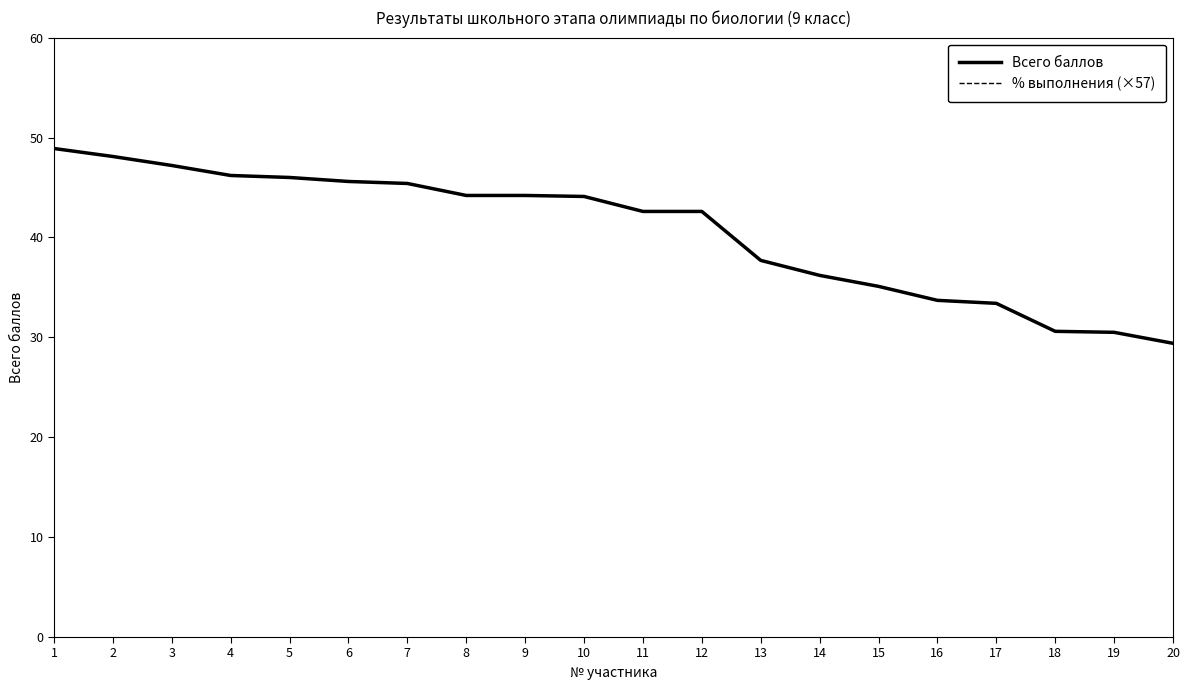

Rank the series at 14 from highest to lowest value.

Всего баллов, % выполнения (×57)